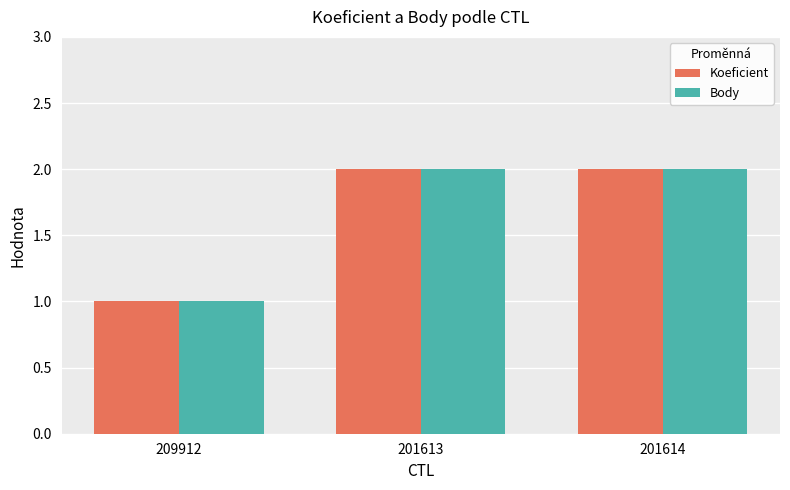

What is the total value across all series at 201614?

4